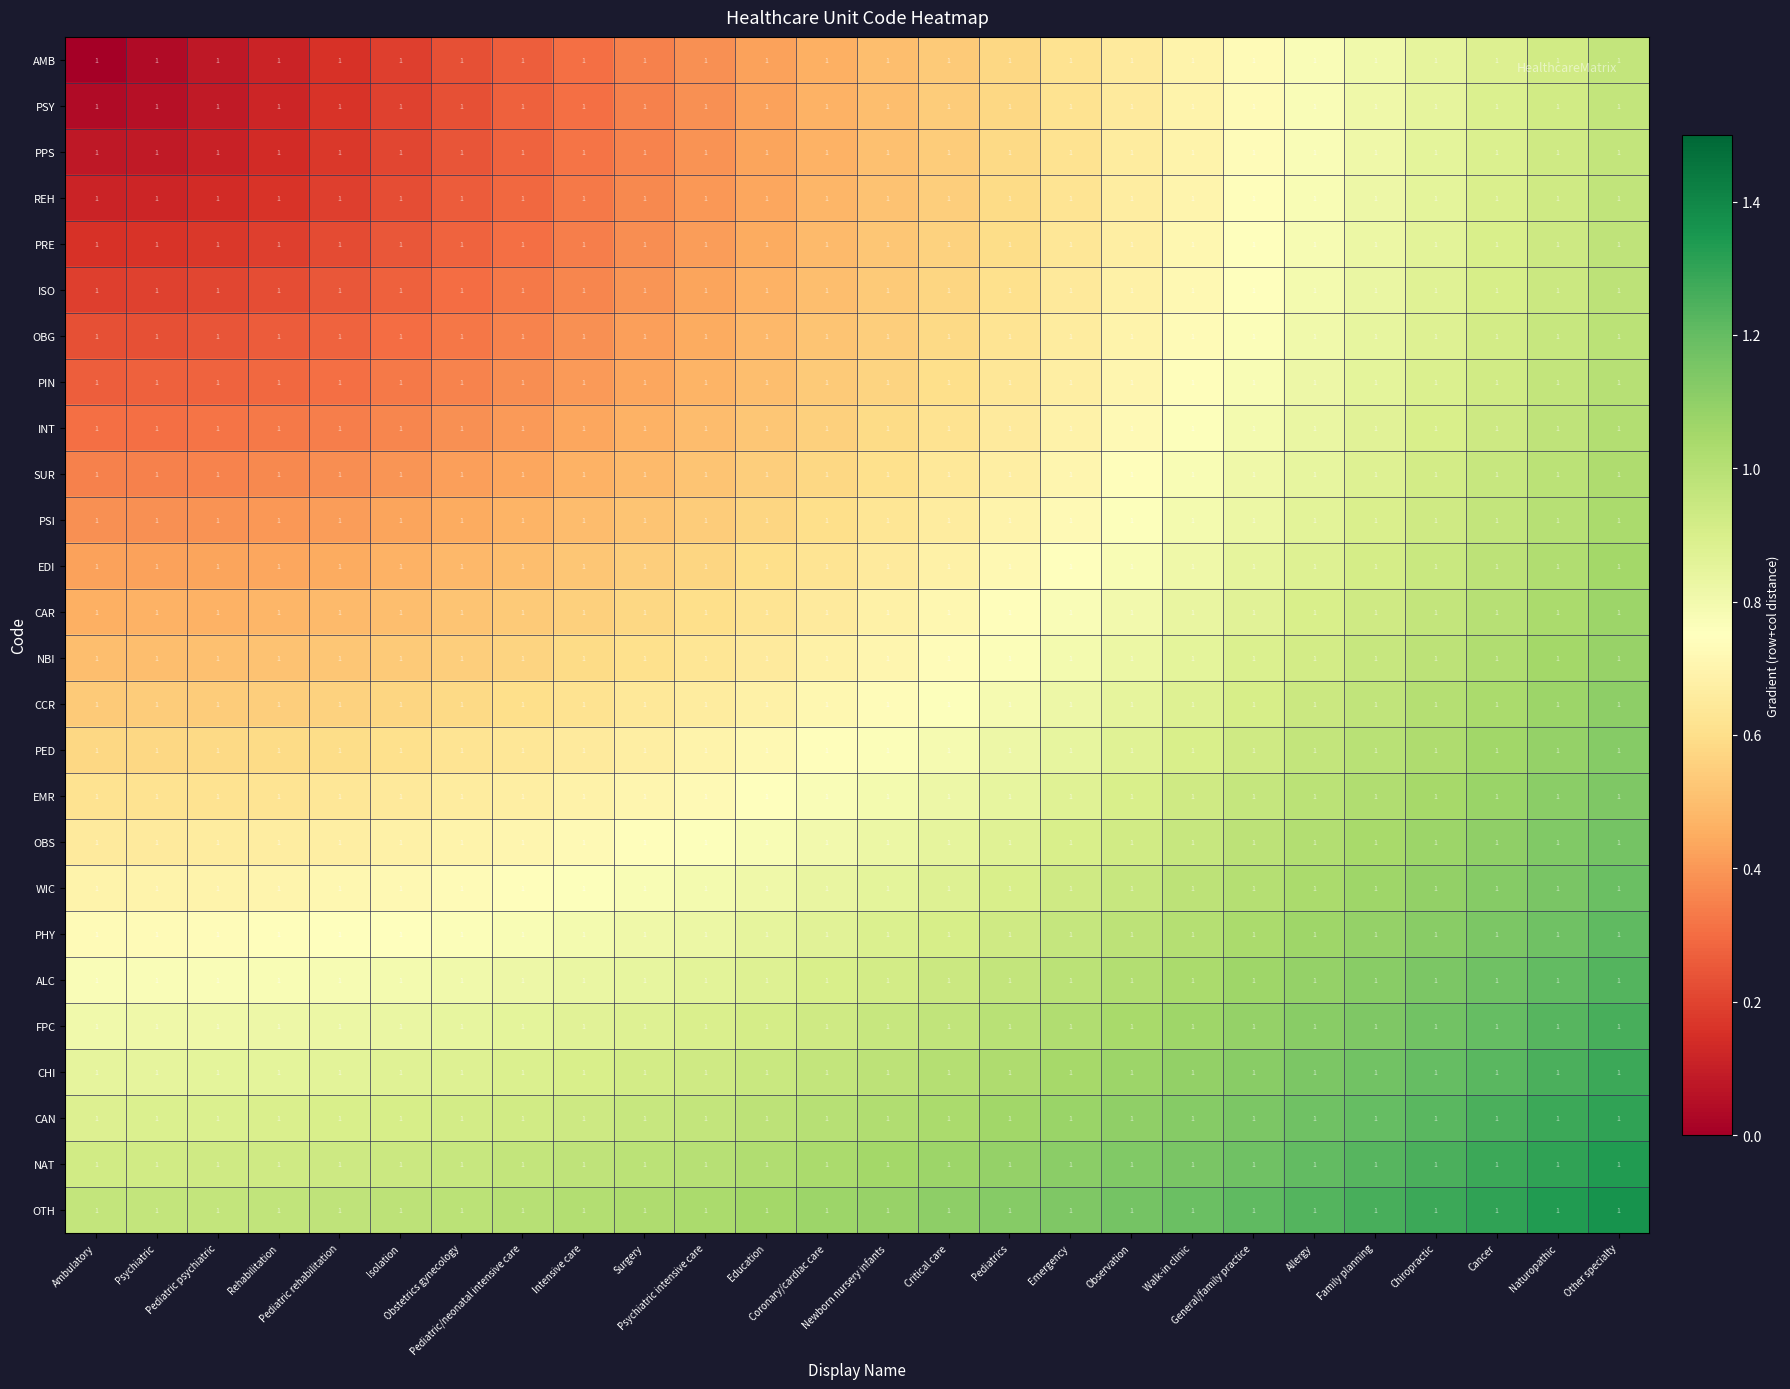

True or false: INT has a value of 0.3 at Psychiatric.

True